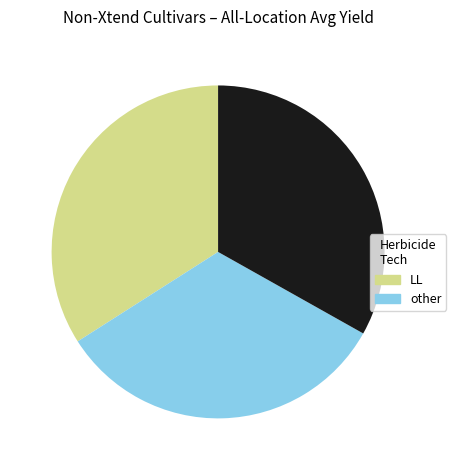

Count the number of slices in the pie.

3